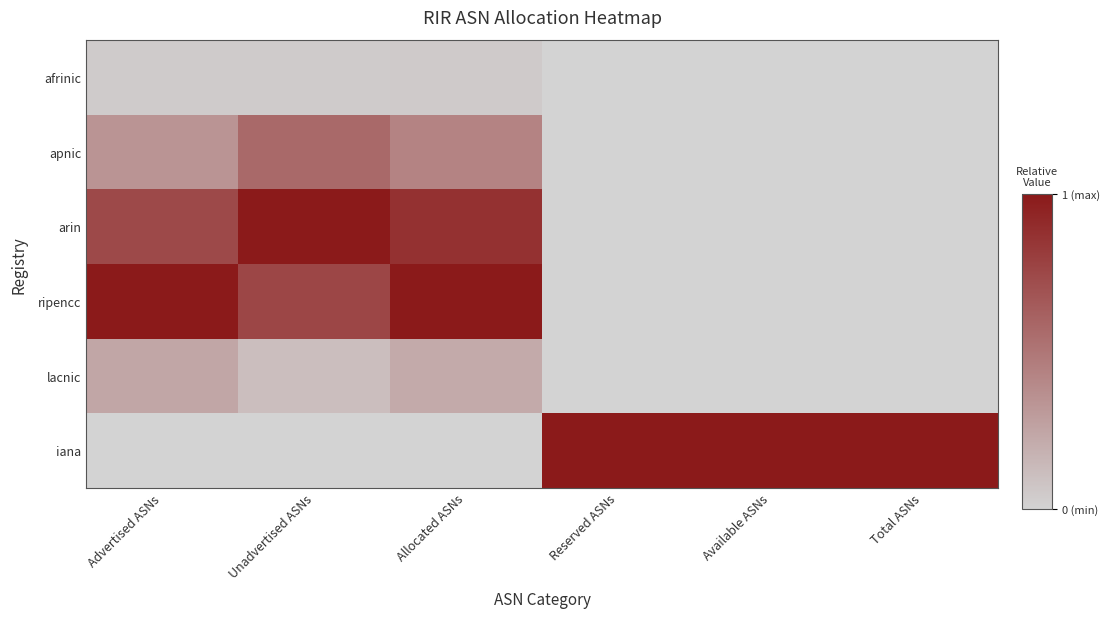

What is the total value across all series at Total ASNs?

1.0